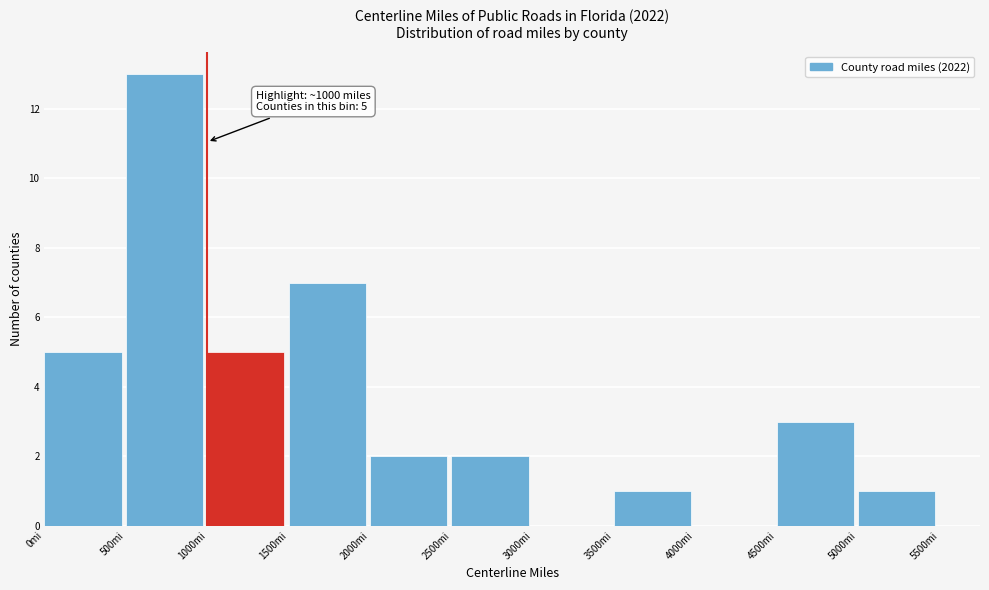

Over which range of the x-axis is the bar tallest?

500 to 1000